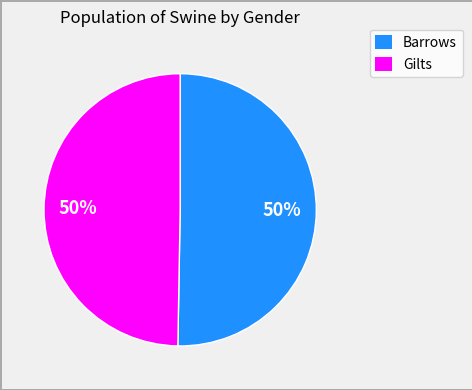

To the nearest percent, what is the average slice percentage?

50%